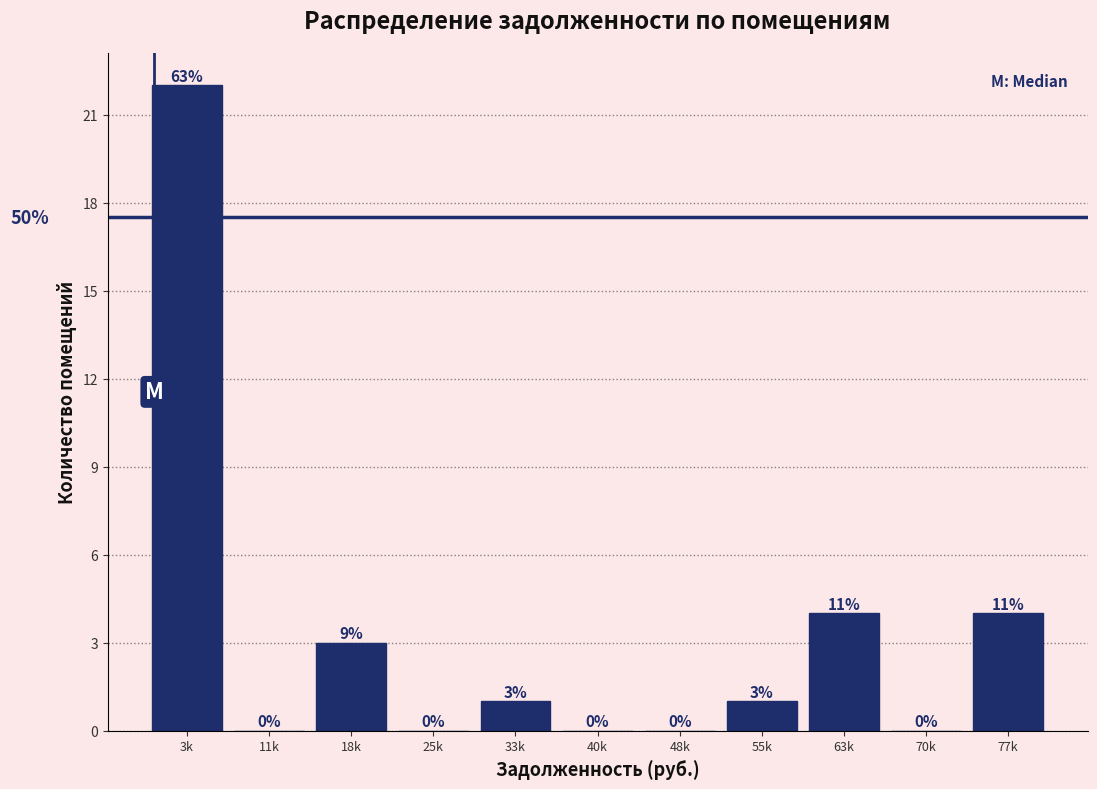

Reading left to right, extract all data points from this chart.

3k=22	11k=0	18k=3	25k=0	33k=1	40k=0	48k=0	55k=1	63k=4	70k=0	77k=4